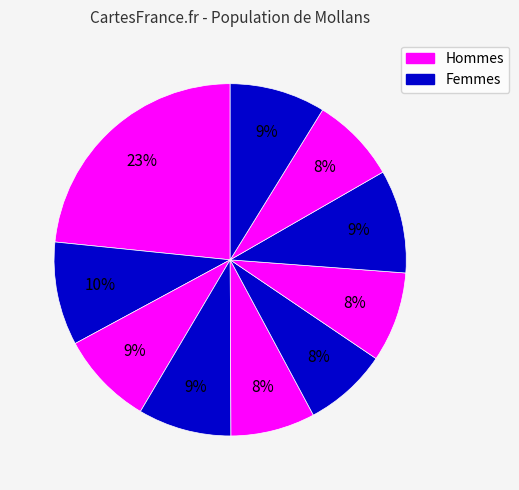

How many slices are in this pie chart?

10